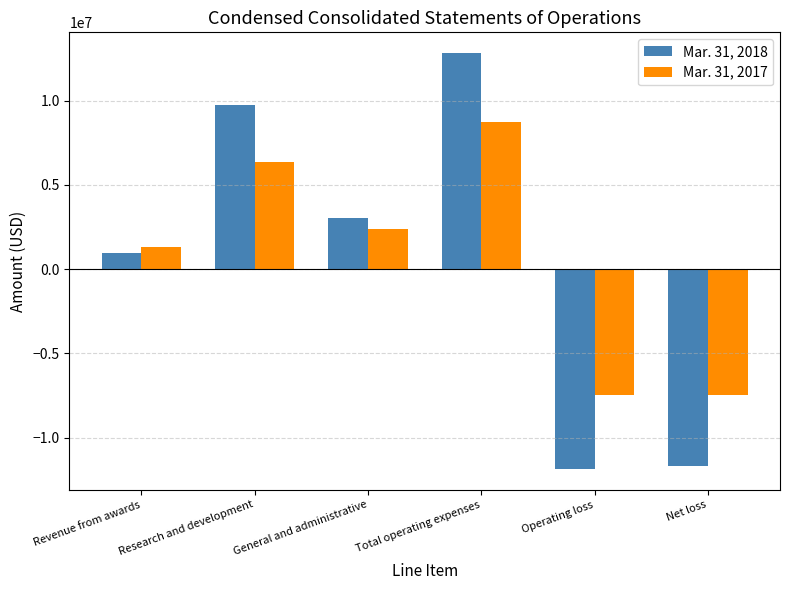

What is the approximate value of Mar. 31, 2017 at Operating loss, to the nearest 100?

-7452500